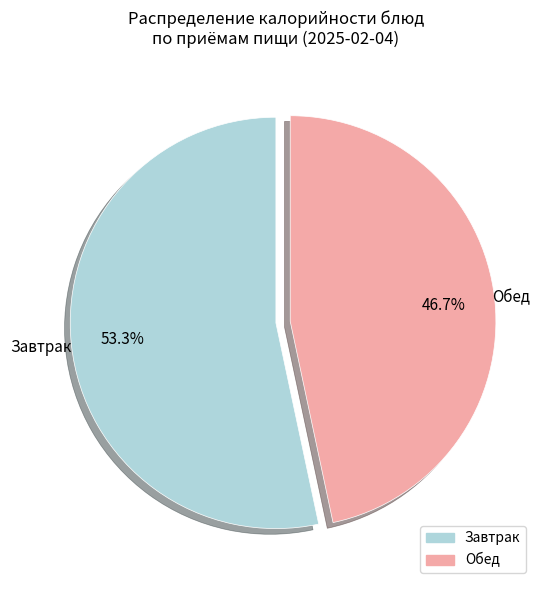

Does any single category account for the majority?

Yes